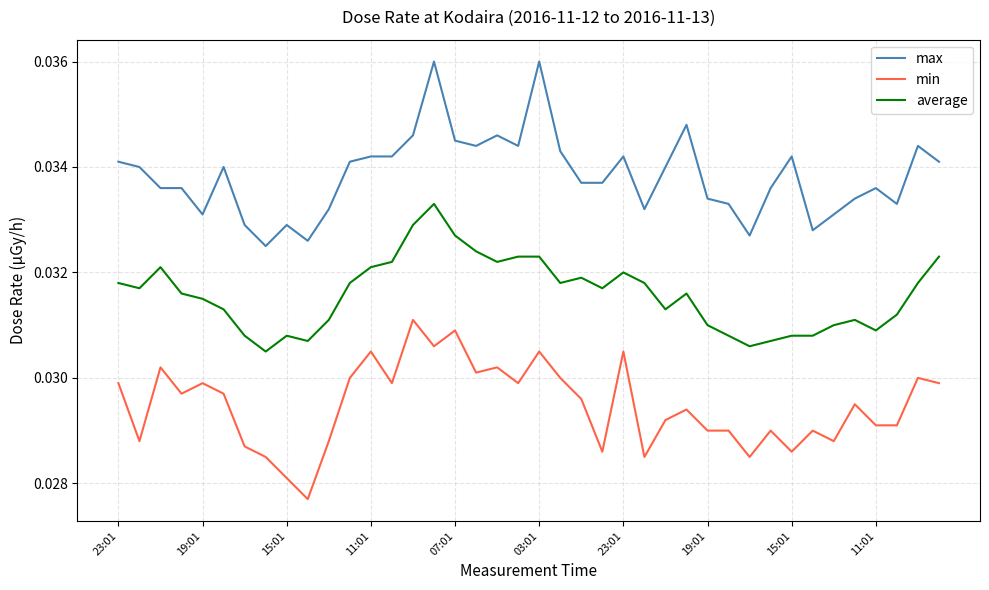

Rank the series by their average value, from lowest to highest.

min, average, max